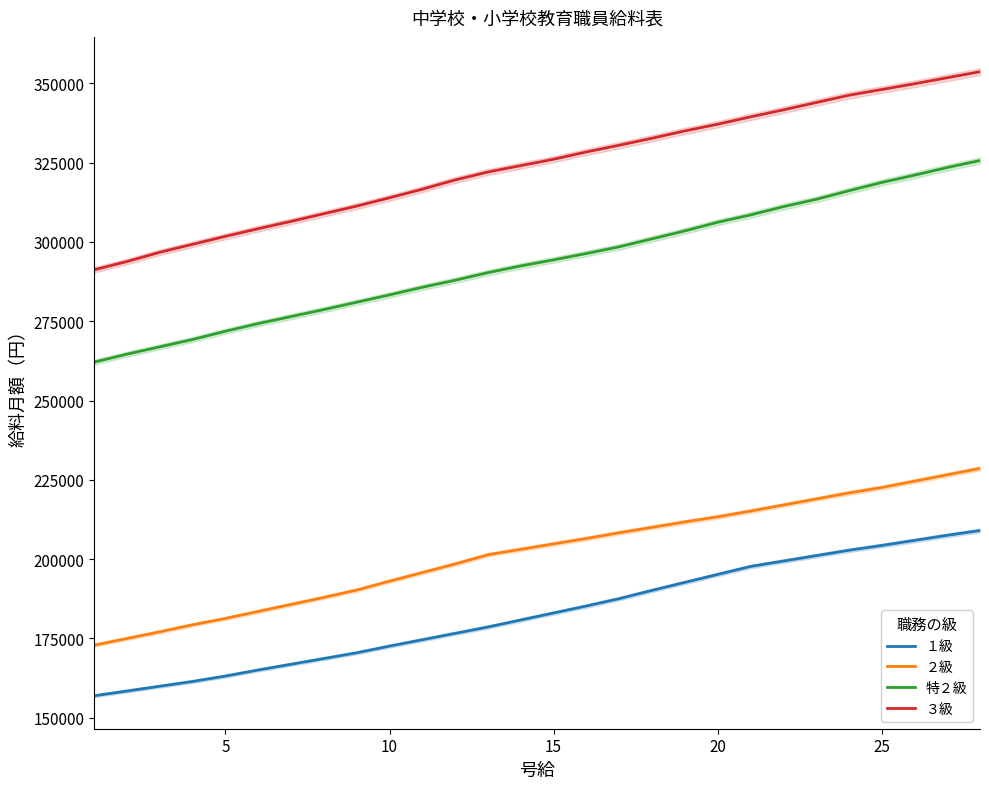

What is the lowest value of the ３級 series?

291231